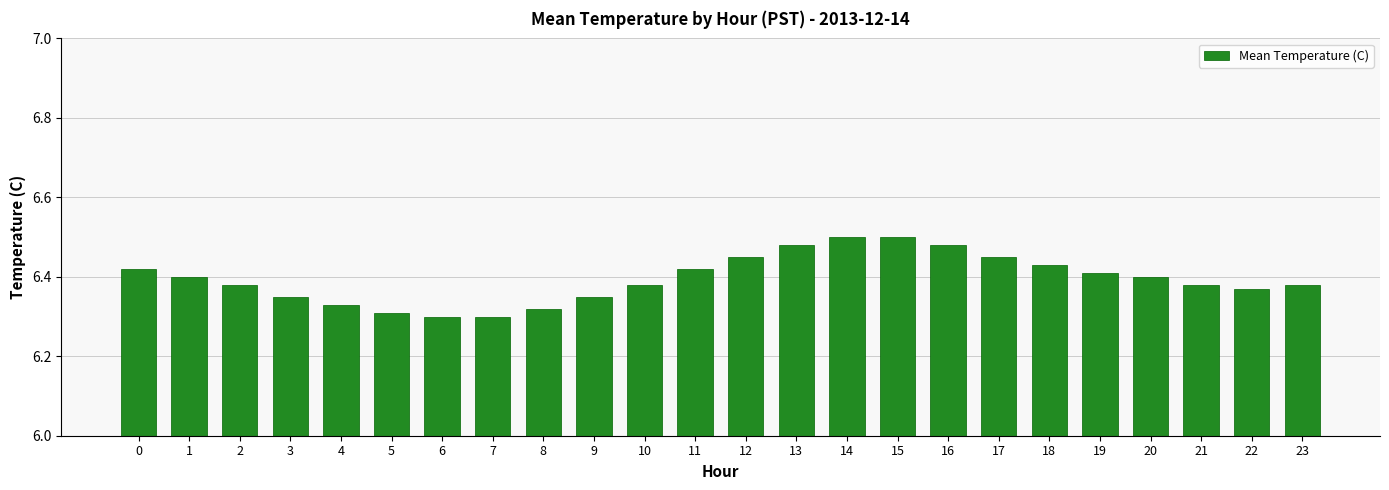

How many values are between 6 and 7?

24